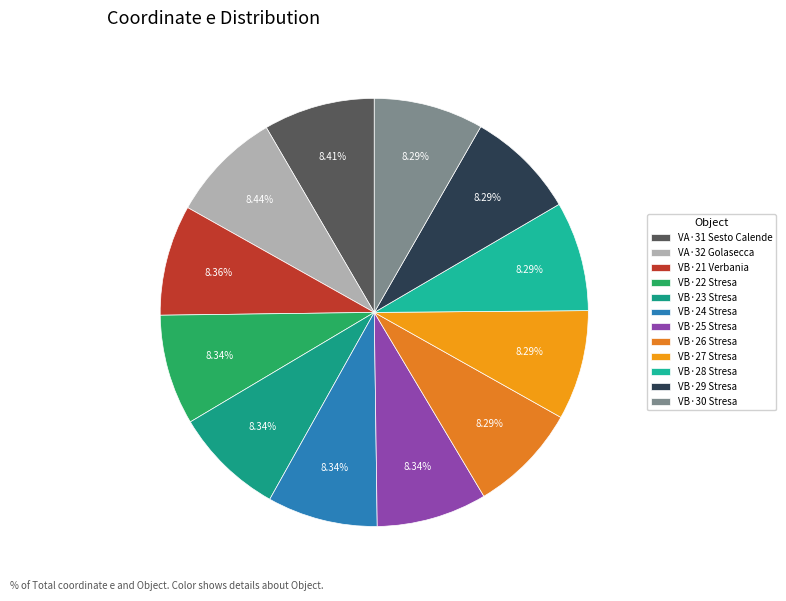

How many segments does this pie chart have?

12